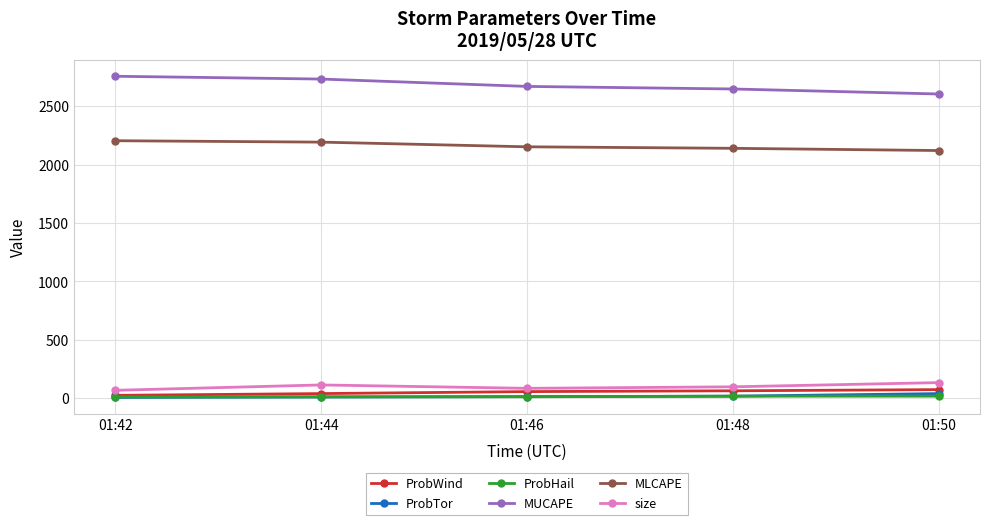

The value of MLCAPE at 01:50 is 3347. True or false?

False